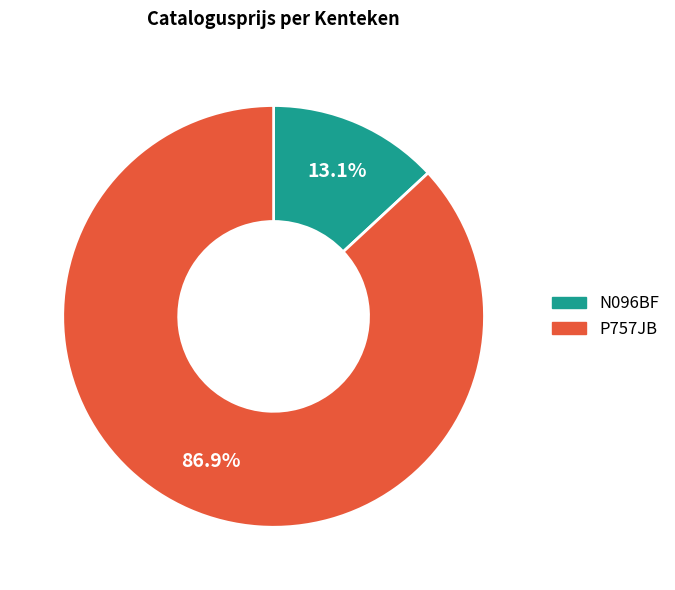

To the nearest percent, what portion does P757JB represent?

87%